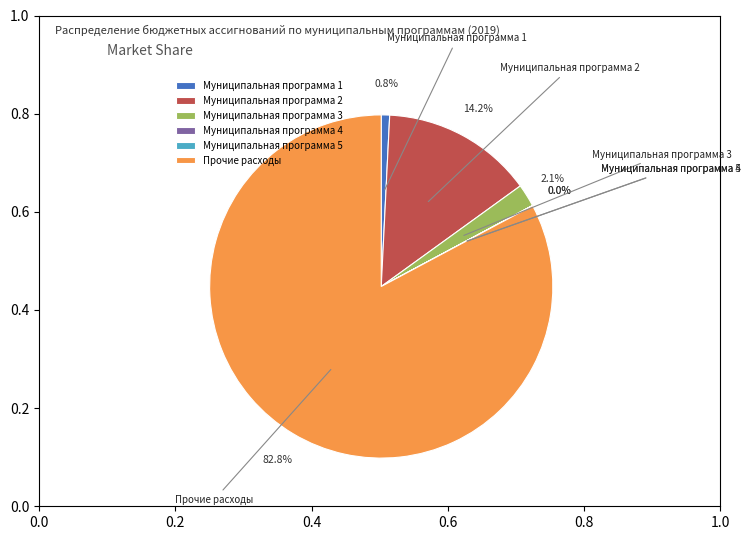

Is the sum of Прочие расходы and Муниципальная программа 1 greater than half?

Yes